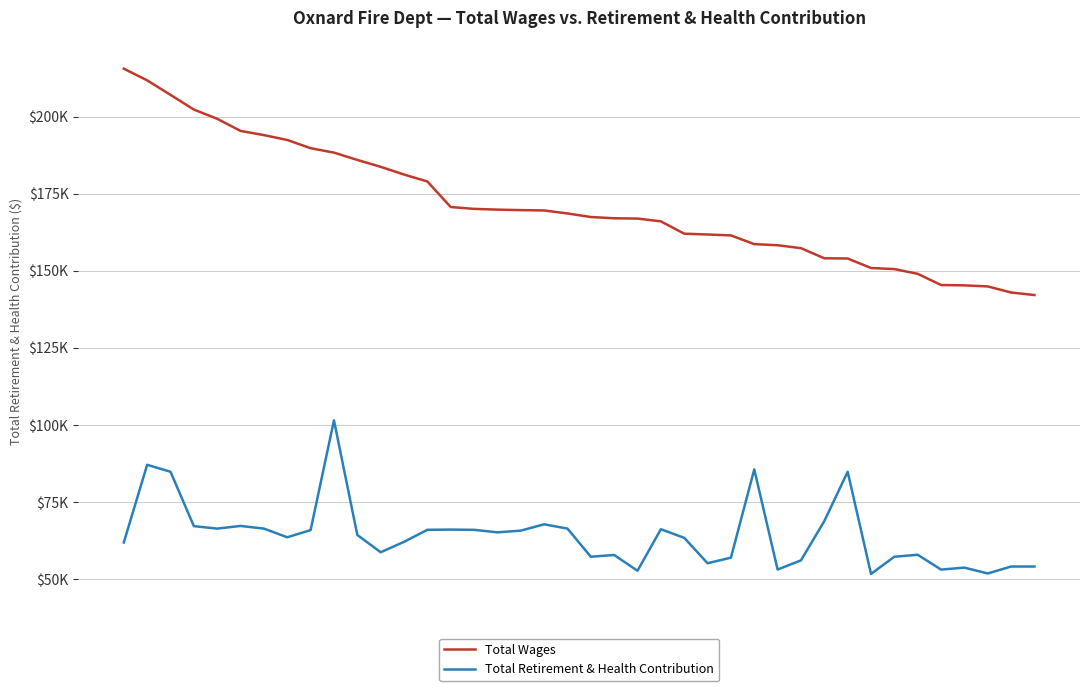

Which series has the largest total across all categories?

Total Wages